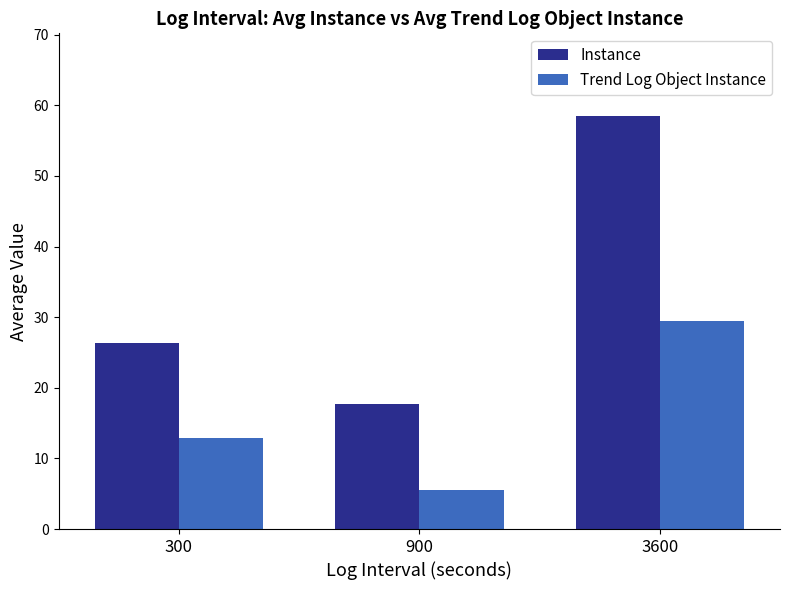

What is the maximum value for Instance?

58.5